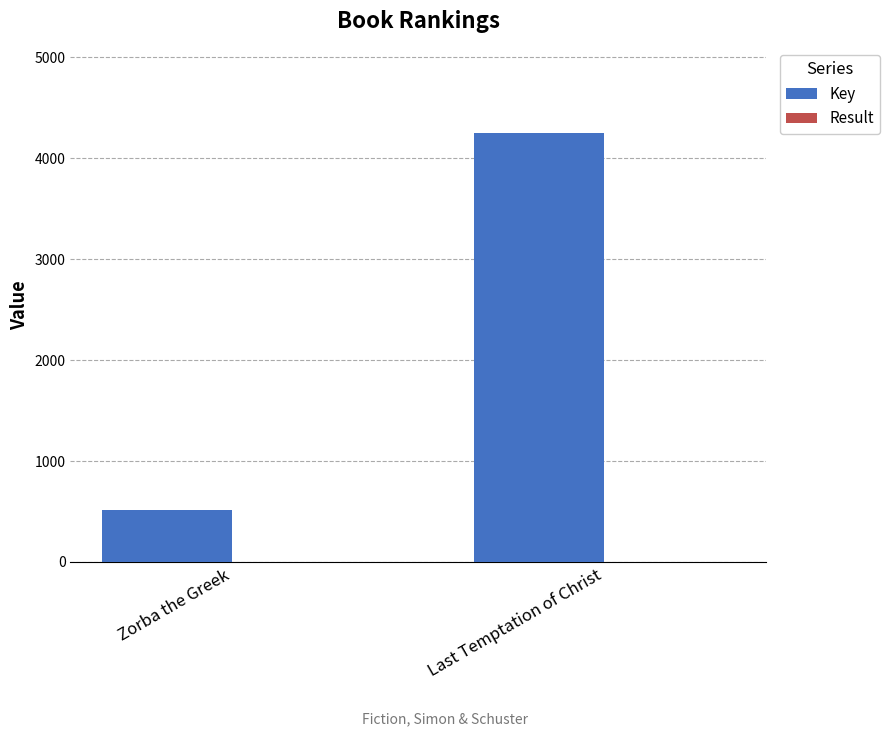

The Key series shows 2181 at Last Temptation of Christ. True or false?

False